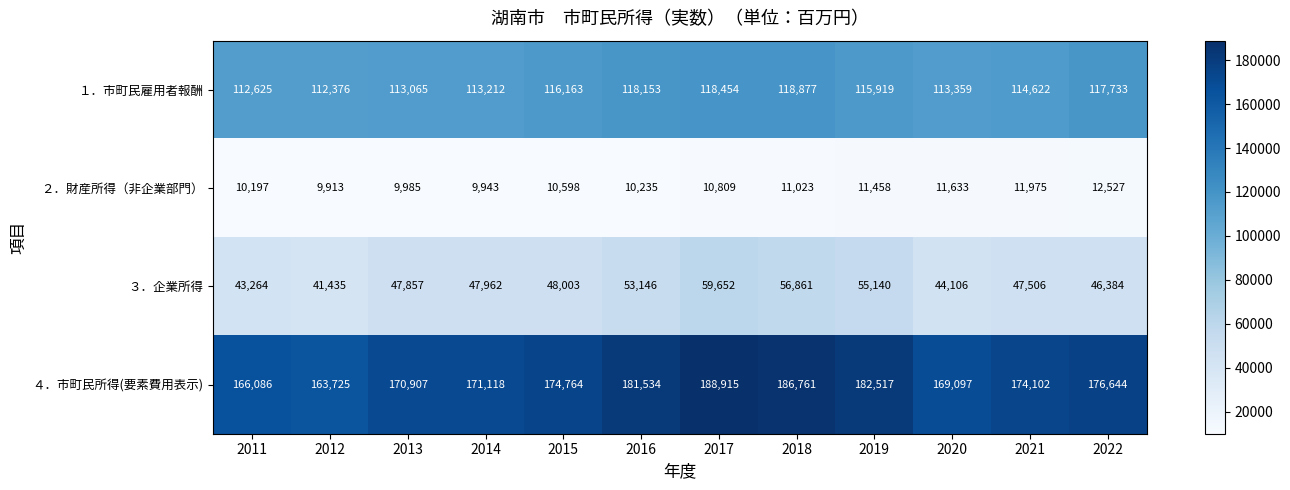

The １．市町民雇用者報酬 series shows 64101 at 2022. True or false?

False